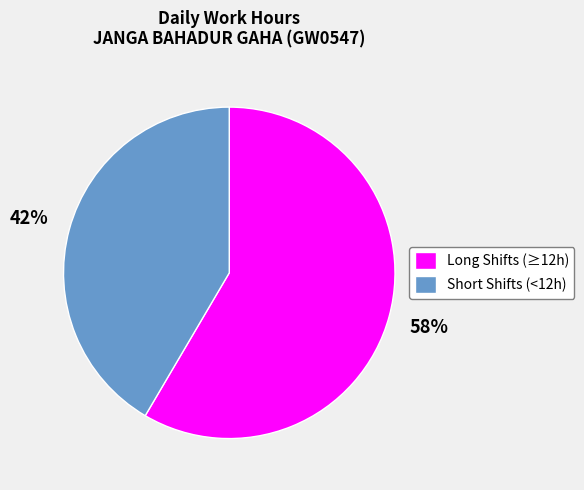

What is the majority slice?

Long Shifts (≥12h)